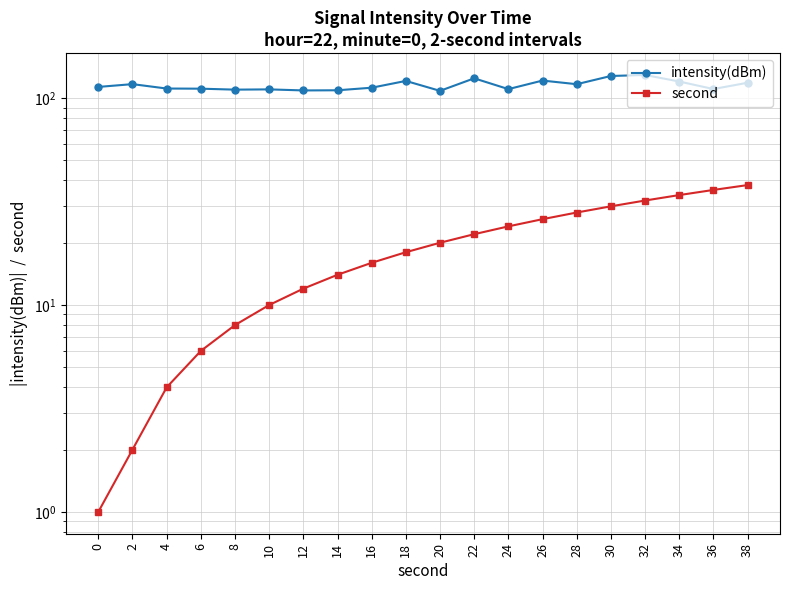

True or false: second has a value of 16.3 at 10.

False